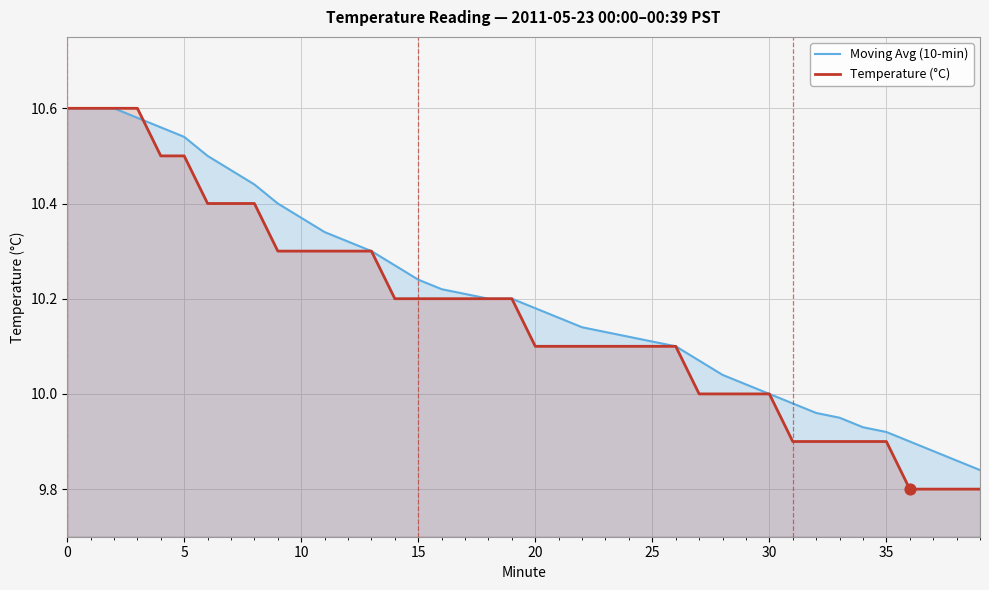

Is the value of Temperature (°C) at 20 greater than the value of Moving Avg (10-min) at 23?

Yes